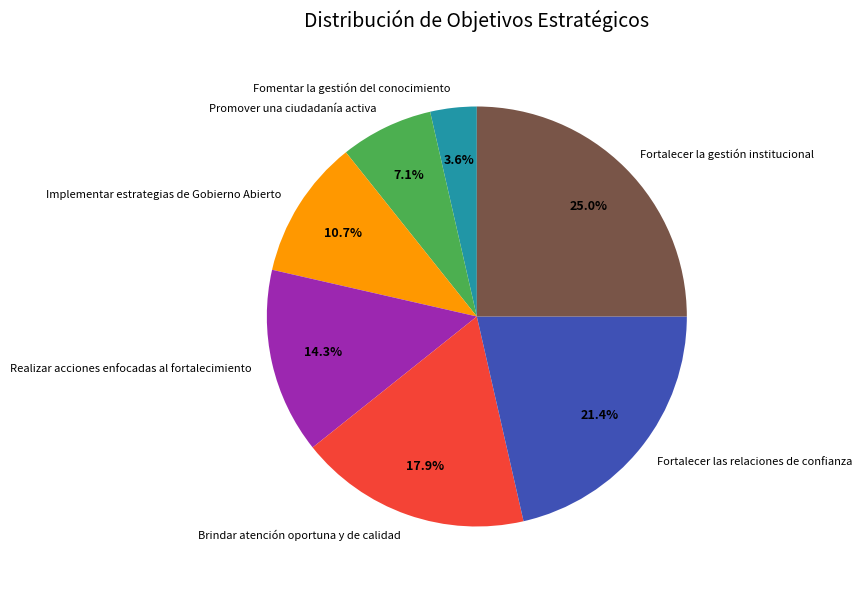

Is it true that Fortalecer la gestión institucional is 25% of the pie?

True